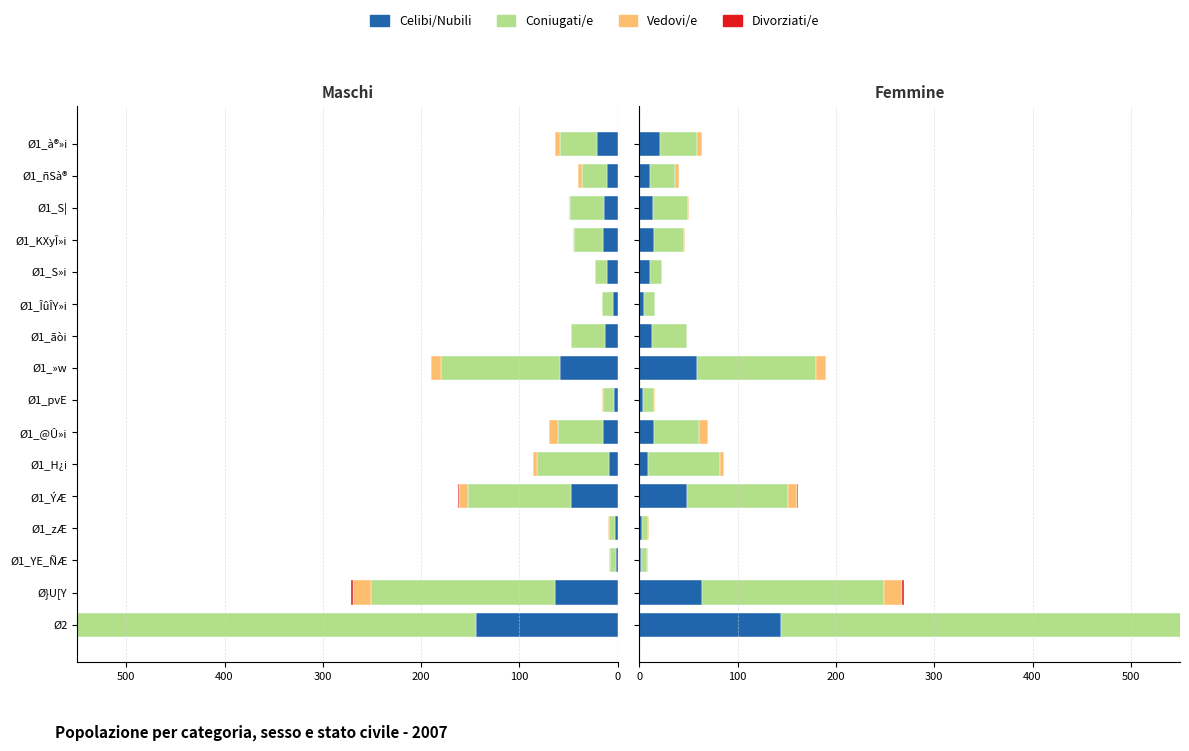

What is the sum of all Celibi/Nubili values?

438